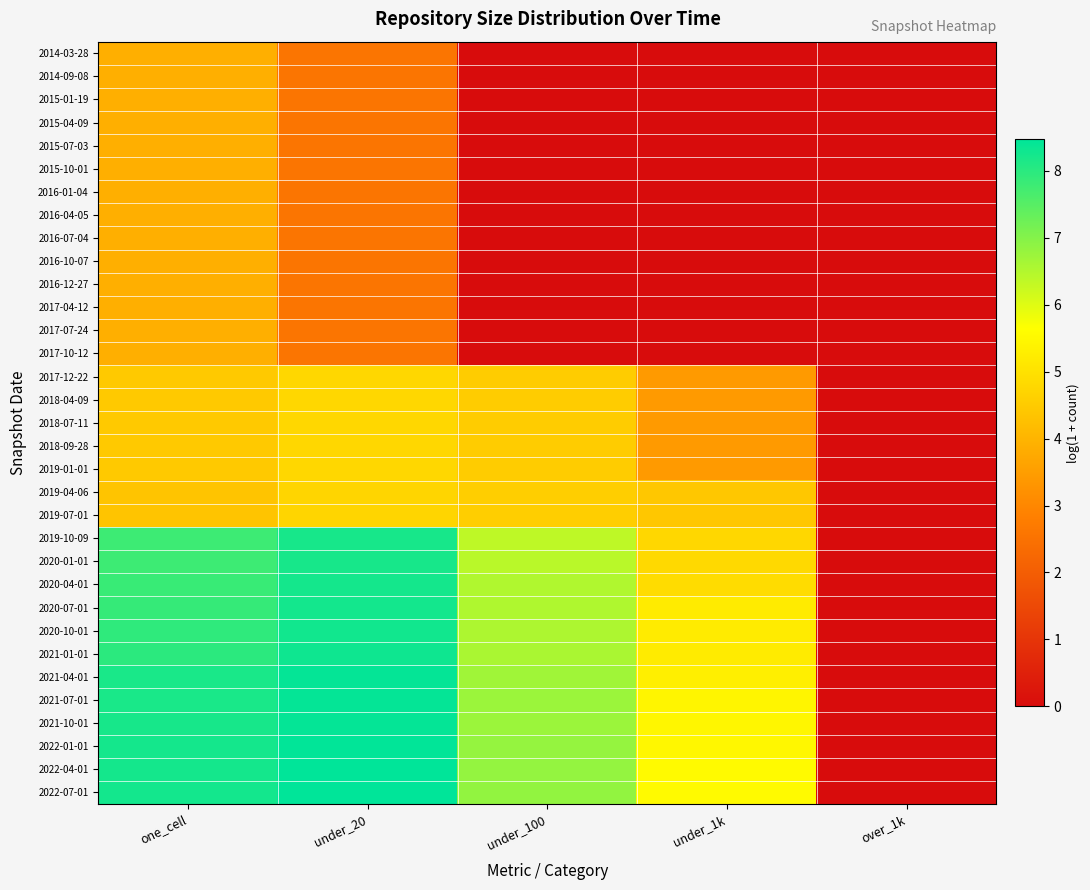

Reading left to right, transcribe all the data shown in this chart.

2014-03-28: one_cell=3.9	under_20=2.6	under_100=0.0	under_1k=0.0	over_1k=0.0
2014-09-08: one_cell=3.9	under_20=2.6	under_100=0.0	under_1k=0.0	over_1k=0.0
2015-01-19: one_cell=3.9	under_20=2.6	under_100=0.0	under_1k=0.0	over_1k=0.0
2015-04-09: one_cell=3.9	under_20=2.6	under_100=0.0	under_1k=0.0	over_1k=0.0
2015-07-03: one_cell=3.9	under_20=2.6	under_100=0.0	under_1k=0.0	over_1k=0.0
2015-10-01: one_cell=3.9	under_20=2.6	under_100=0.0	under_1k=0.0	over_1k=0.0
2016-01-04: one_cell=3.9	under_20=2.6	under_100=0.0	under_1k=0.0	over_1k=0.0
2016-04-05: one_cell=3.9	under_20=2.6	under_100=0.0	under_1k=0.0	over_1k=0.0
2016-07-04: one_cell=3.9	under_20=2.6	under_100=0.0	under_1k=0.0	over_1k=0.0
2016-10-07: one_cell=3.9	under_20=2.6	under_100=0.0	under_1k=0.0	over_1k=0.0
2016-12-27: one_cell=3.9	under_20=2.6	under_100=0.0	under_1k=0.0	over_1k=0.0
2017-04-12: one_cell=3.9	under_20=2.6	under_100=0.0	under_1k=0.0	over_1k=0.0
2017-07-24: one_cell=3.9	under_20=2.6	under_100=0.0	under_1k=0.0	over_1k=0.0
2017-10-12: one_cell=3.9	under_20=2.6	under_100=0.0	under_1k=0.0	over_1k=0.0
2017-12-22: one_cell=4.5	under_20=4.8	under_100=4.5	under_1k=3.4	over_1k=0.0
2018-04-09: one_cell=4.5	under_20=4.8	under_100=4.5	under_1k=3.4	over_1k=0.0
2018-07-11: one_cell=4.5	under_20=4.8	under_100=4.5	under_1k=3.4	over_1k=0.0
2018-09-28: one_cell=4.5	under_20=4.8	under_100=4.5	under_1k=3.4	over_1k=0.0
2019-01-01: one_cell=4.5	under_20=4.8	under_100=4.5	under_1k=3.4	over_1k=0.0
2019-04-06: one_cell=4.4	under_20=4.7	under_100=4.6	under_1k=4.4	over_1k=0.0
2019-07-01: one_cell=4.4	under_20=4.7	under_100=4.6	under_1k=4.4	over_1k=0.0
2019-10-09: one_cell=7.8	under_20=8.2	under_100=6.4	under_1k=4.8	over_1k=0.0
2020-01-01: one_cell=7.8	under_20=8.2	under_100=6.4	under_1k=4.8	over_1k=0.0
2020-04-01: one_cell=7.8	under_20=8.2	under_100=6.5	under_1k=4.9	over_1k=0.0
2020-07-01: one_cell=7.9	under_20=8.2	under_100=6.5	under_1k=5.2	over_1k=0.0
2020-10-01: one_cell=7.9	under_20=8.3	under_100=6.5	under_1k=5.2	over_1k=0.0
2021-01-01: one_cell=8.0	under_20=8.3	under_100=6.6	under_1k=5.2	over_1k=0.0
2021-04-01: one_cell=8.2	under_20=8.4	under_100=6.7	under_1k=5.3	over_1k=0.0
2021-07-01: one_cell=8.2	under_20=8.4	under_100=6.7	under_1k=5.4	over_1k=0.0
2021-10-01: one_cell=8.2	under_20=8.4	under_100=6.7	under_1k=5.5	over_1k=0.0
2022-01-01: one_cell=8.2	under_20=8.5	under_100=6.8	under_1k=5.5	over_1k=0.0
2022-04-01: one_cell=8.2	under_20=8.5	under_100=6.8	under_1k=5.5	over_1k=0.0
2022-07-01: one_cell=8.3	under_20=8.5	under_100=6.8	under_1k=5.5	over_1k=0.0